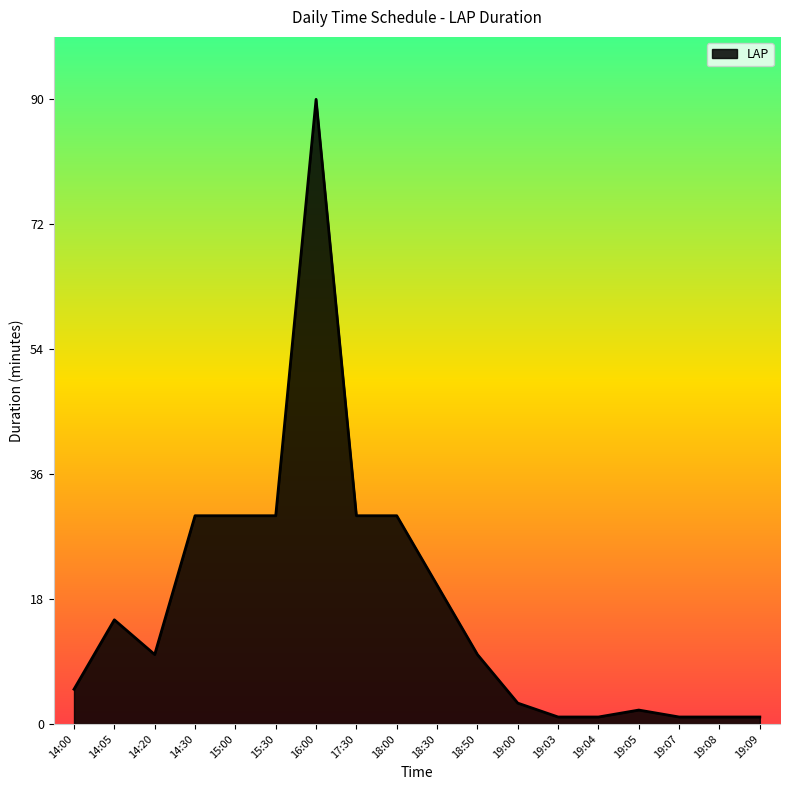

What is the difference between the maximum and minimum values?

89